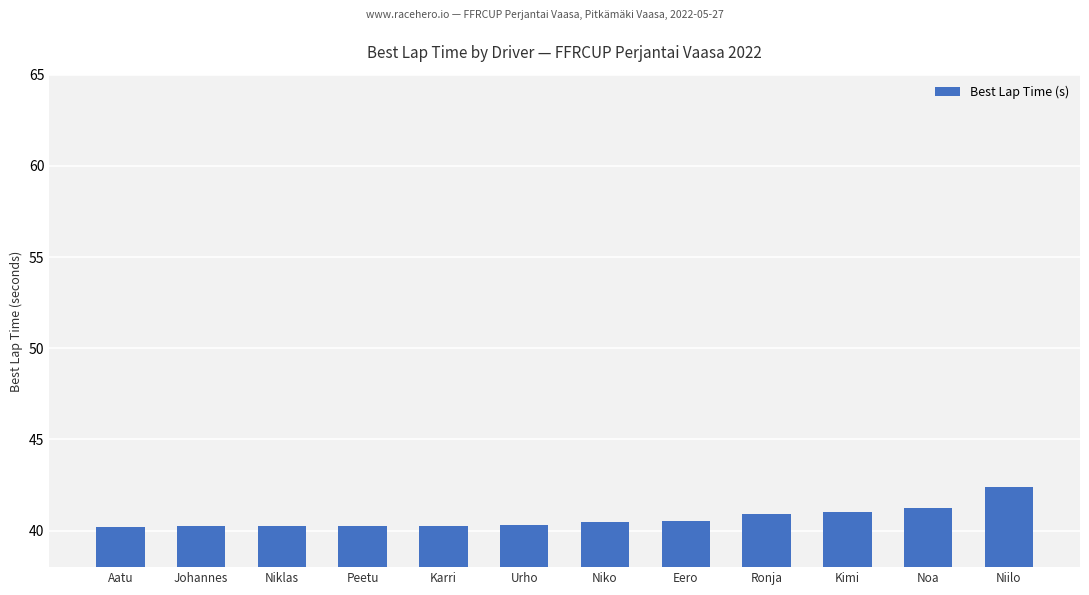

Read the value at Johannes.

40.2